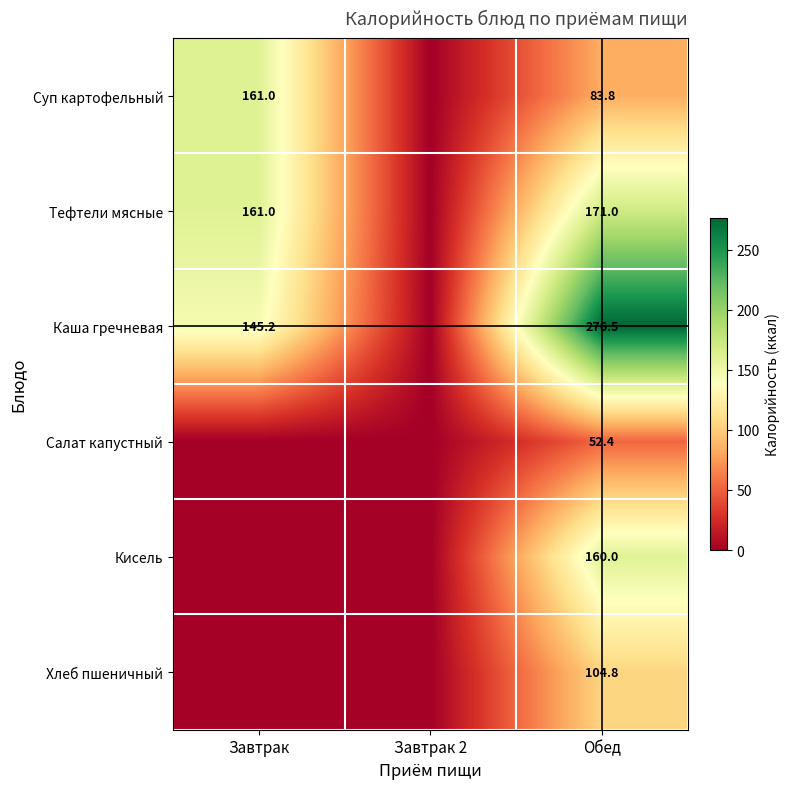

What is the total value across all series at Обед?

848.5